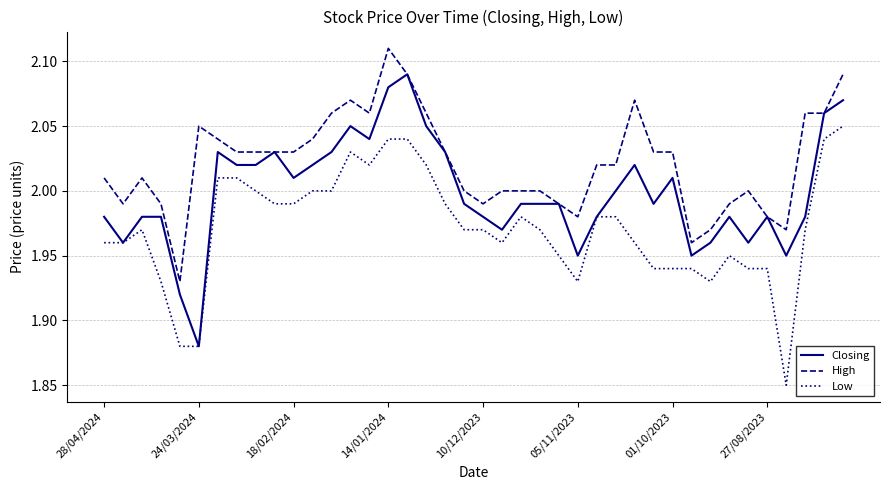

True or false: Low and High cross at least once.

False